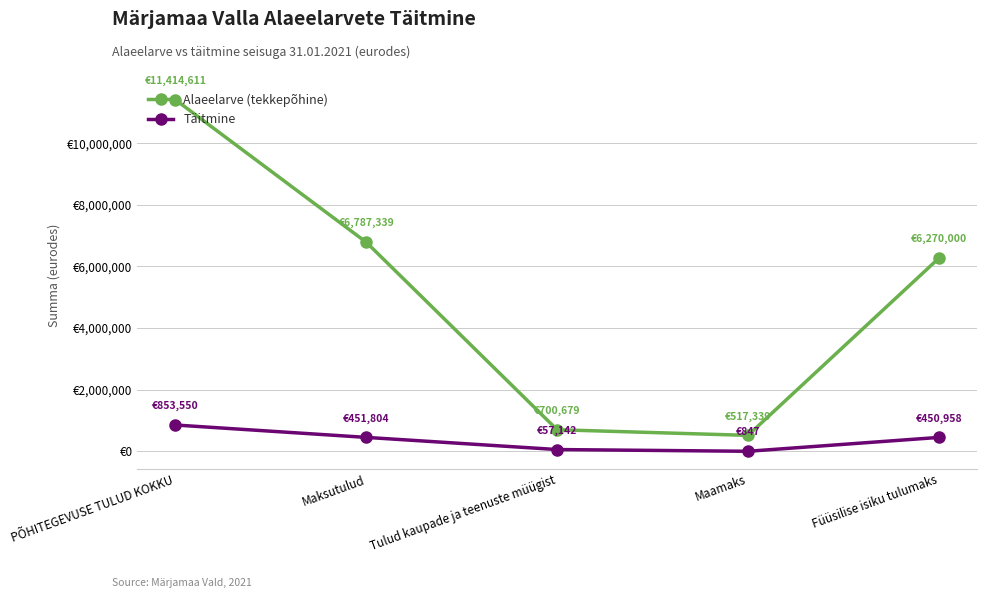

What are all the series names shown in the legend?

Alaeelarve (tekkepõhine), Täitmine